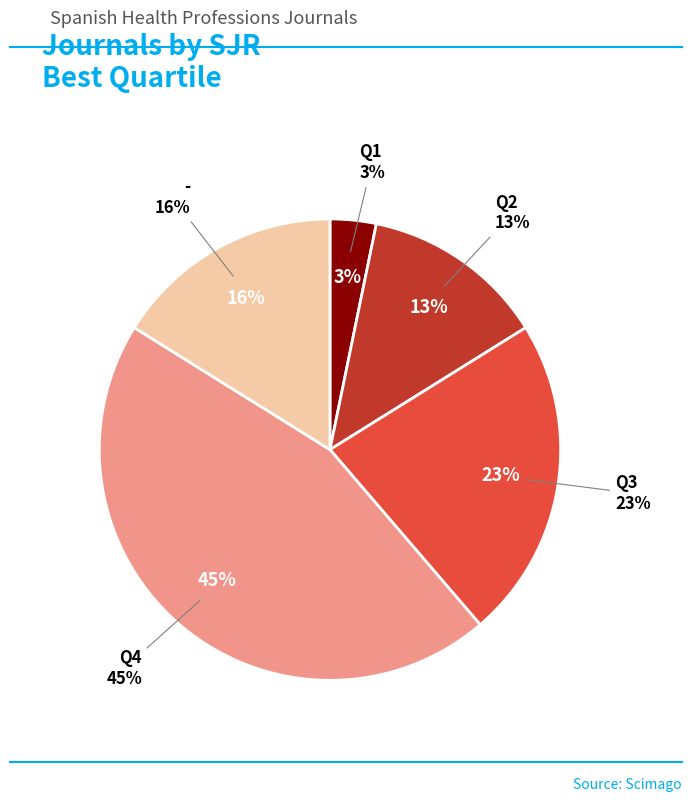

Which slice is the smallest?

Q1